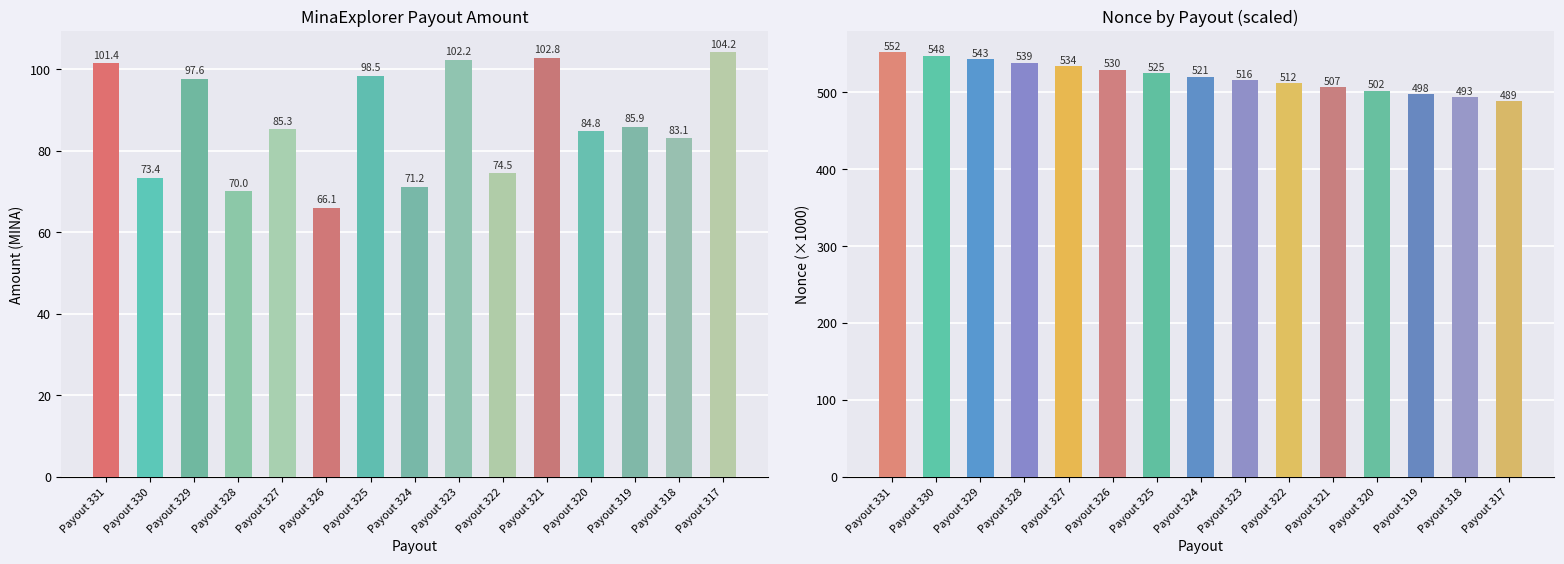

At which category is the sum across all series the highest?

Payout 331